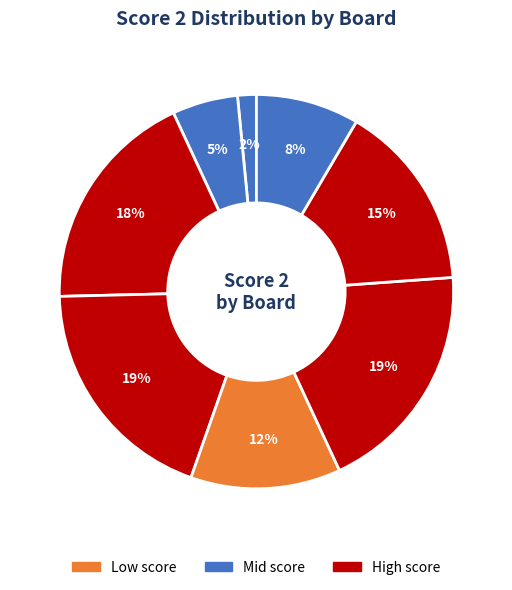

Which category has the smallest portion of the pie?

Board 4